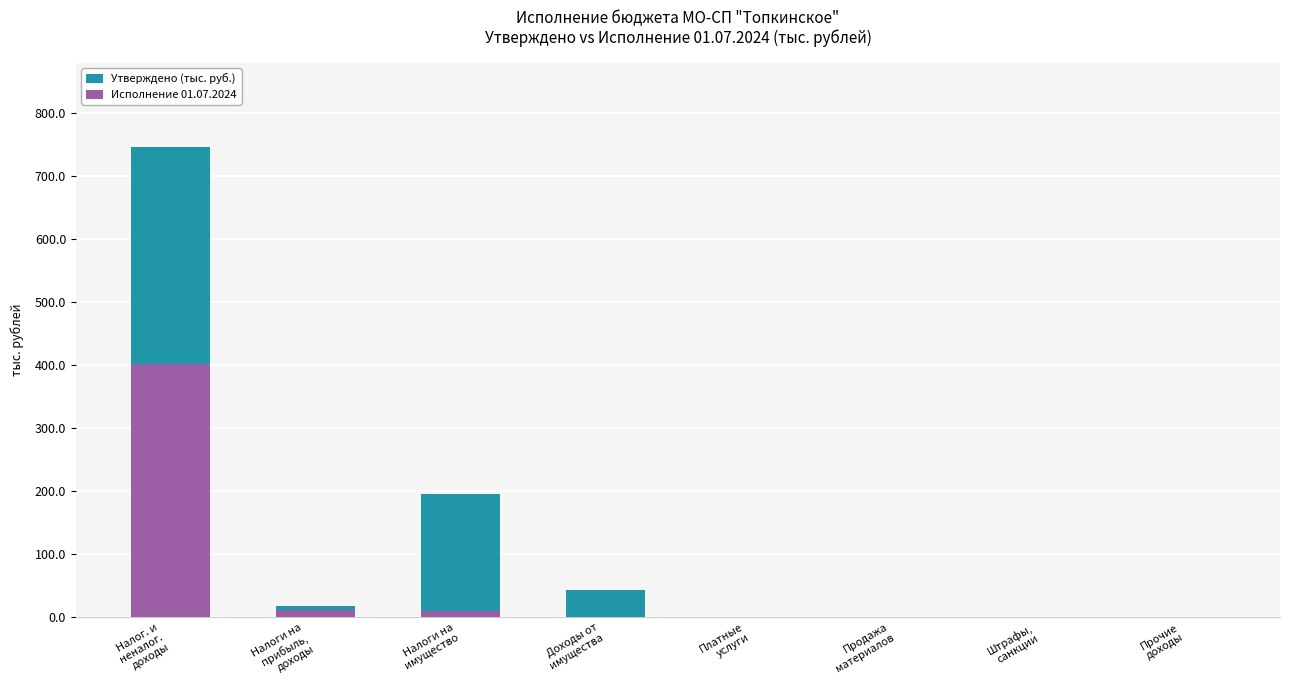

How many positive values does the Исполнение 01.07.2024 series have?

3